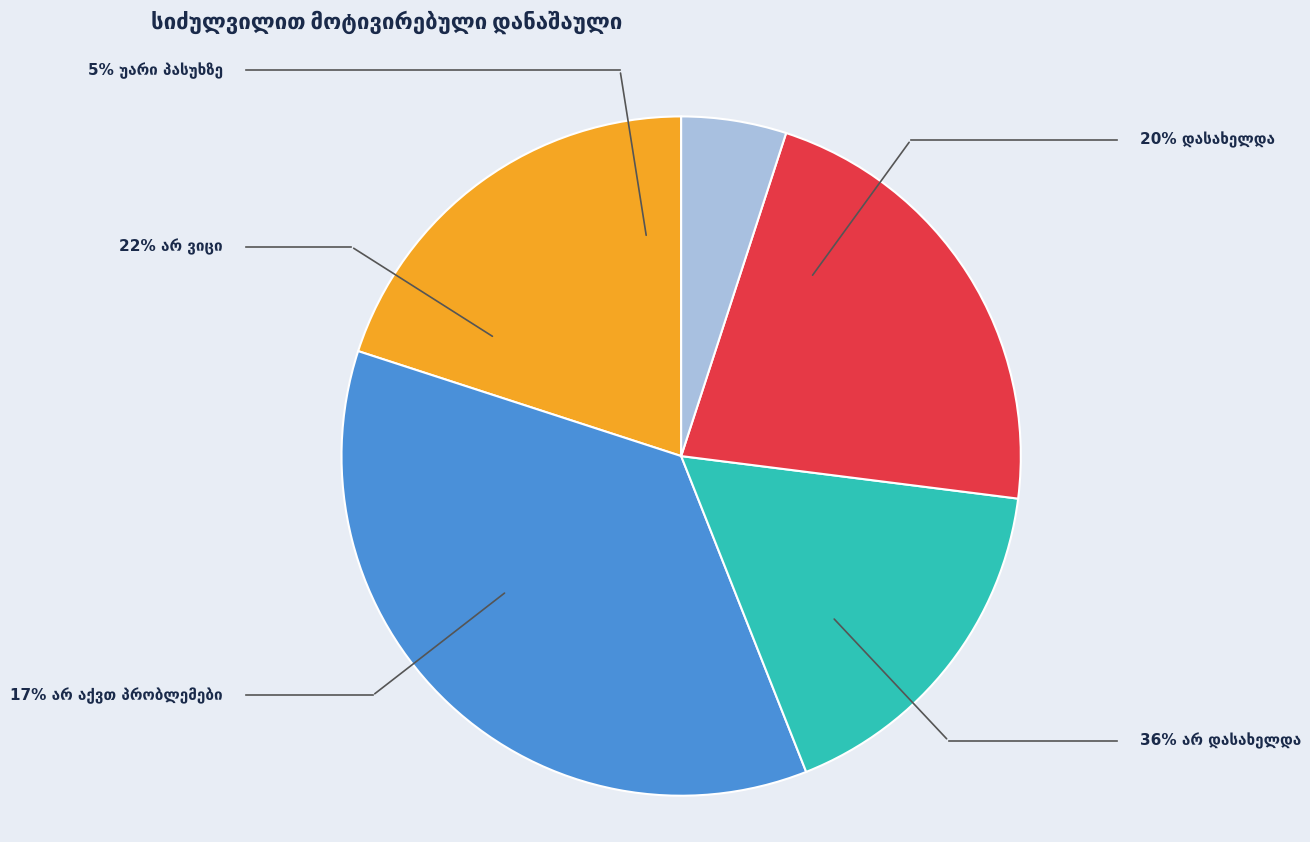

Does any single category account for the majority?

No